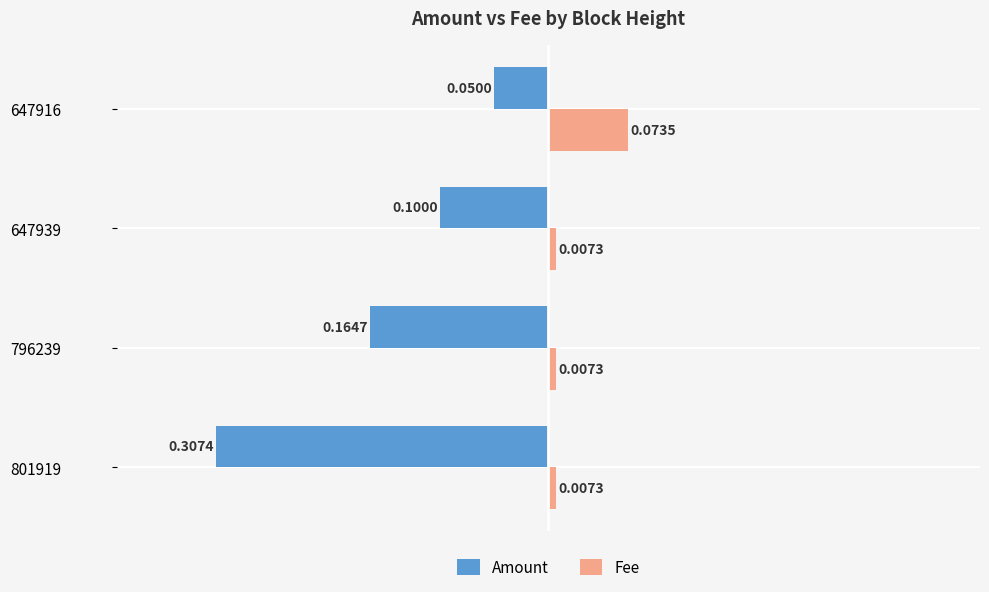

What is the difference between the maximum and minimum values in the Amount series?

0.3